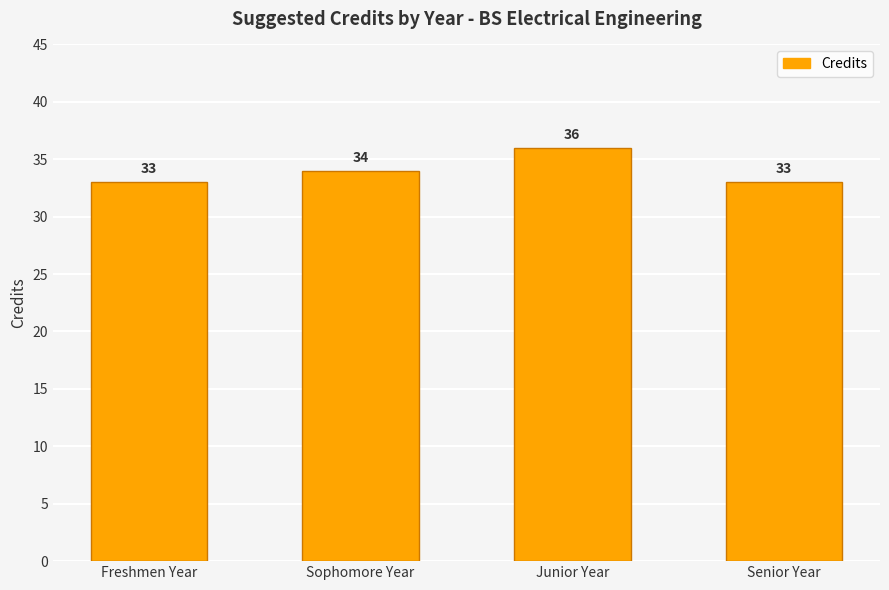

Are the bars grouped side by side (vs. stacked)?

No